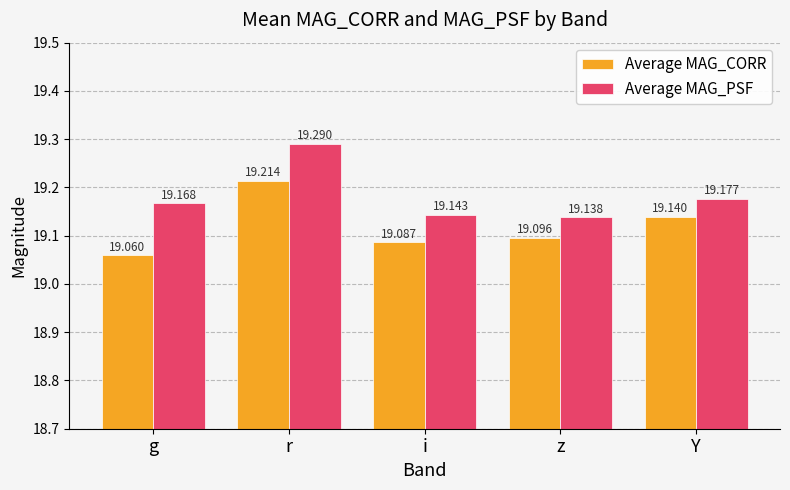

List the series in order of their overall mean, lowest first.

Average MAG_CORR, Average MAG_PSF